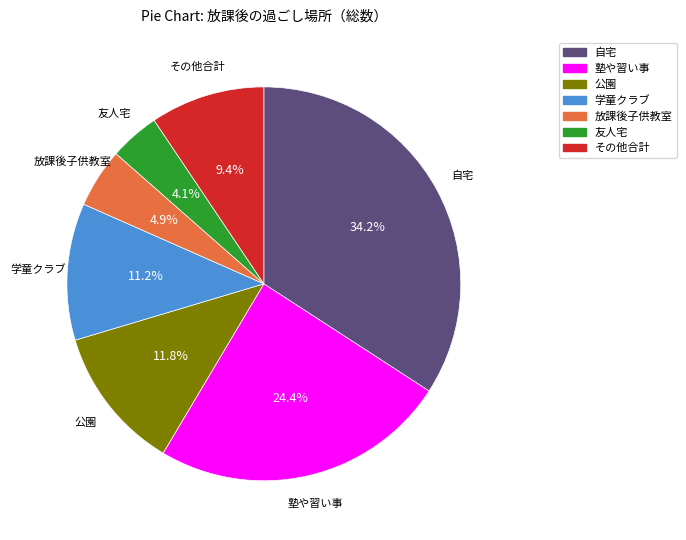

Which category has the smallest portion of the pie?

友人宅